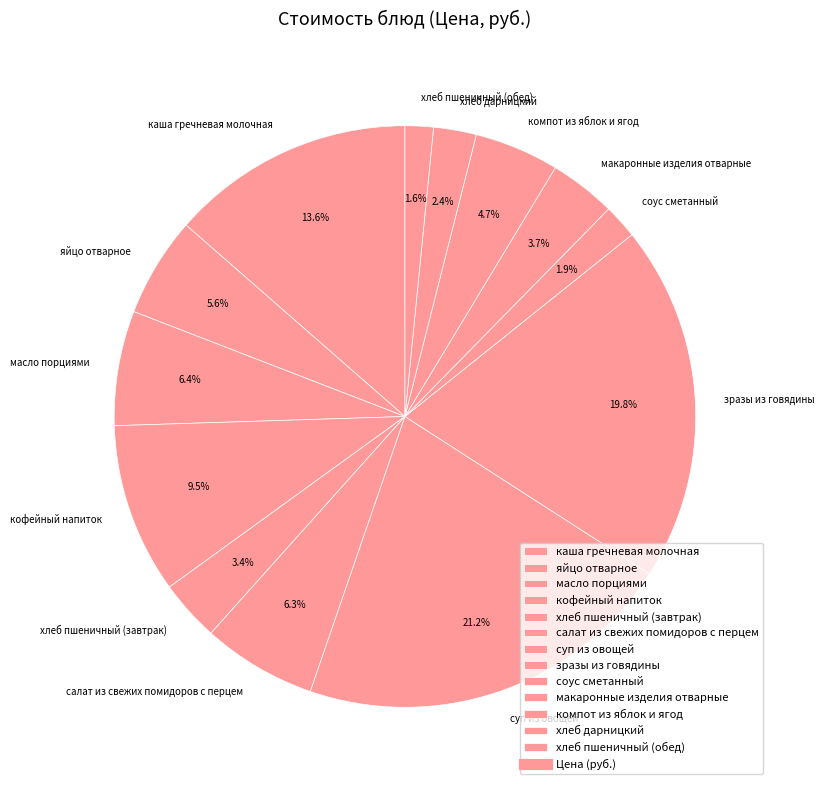

To the nearest percent, what percentage of the pie is салат из свежих помидоров с перцем?

6%